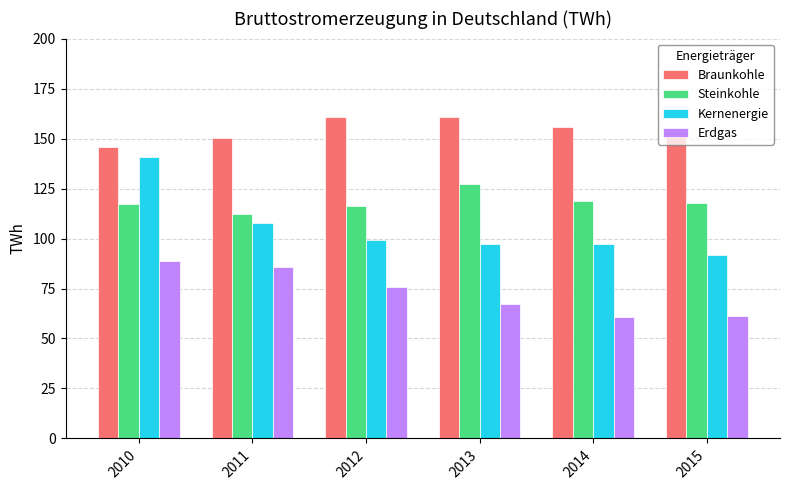

What is the difference between the highest and lowest values at 2011?

64.4